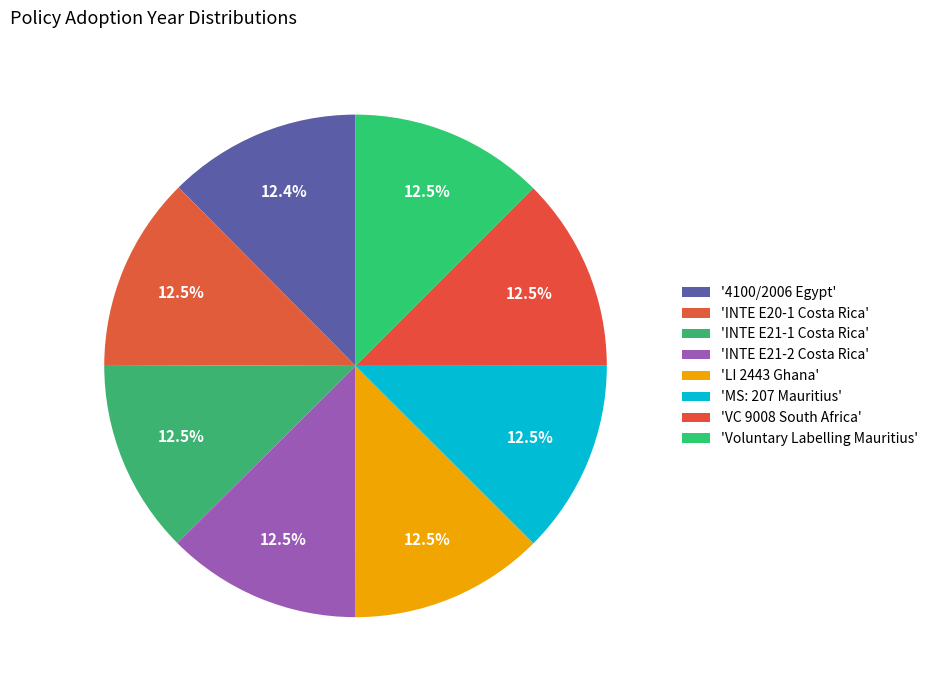

How many segments does this pie chart have?

8